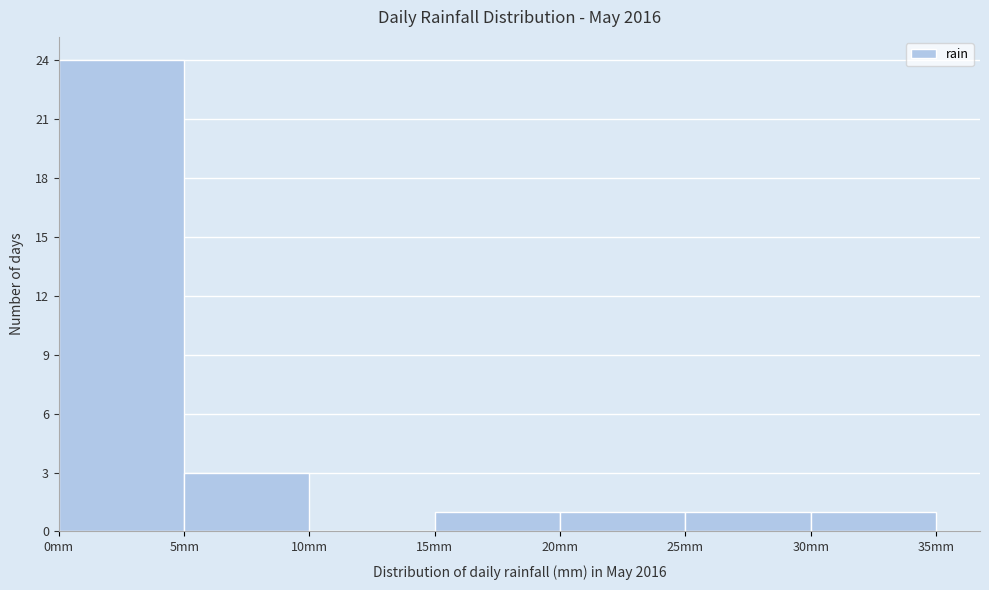

Reading left to right, list every bar in this chart as the range it spans on the x-axis followed by its height. The values are not printed on the chart, so give them approximately, as read against the axis.

0 to 5: 24
5 to 10: 3
10 to 15: 0
15 to 20: 1
20 to 25: 1
25 to 30: 1
30 to 35: 1